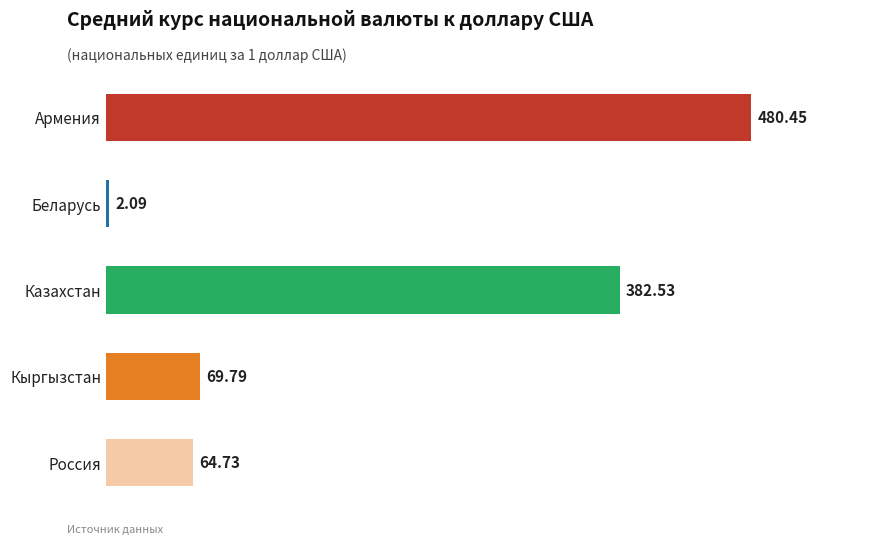

Where is the data nearest to the value 241?

Казахстан